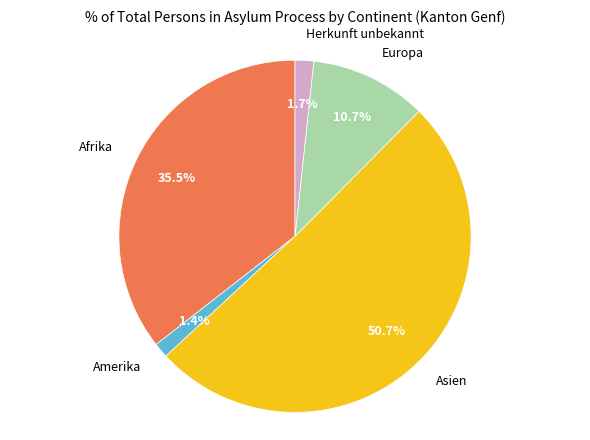

Does any single category account for the majority?

Yes